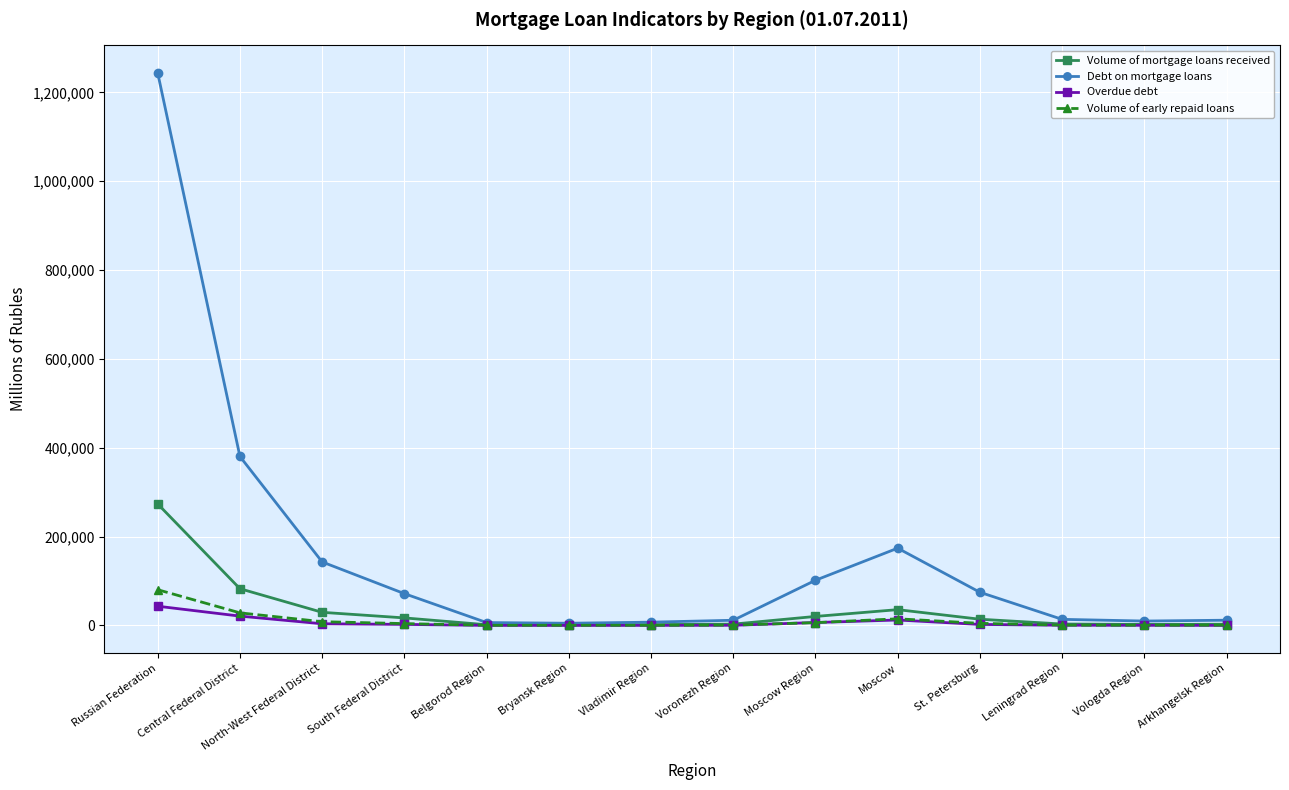

Which category has the highest value in the Overdue debt series?

Russian Federation